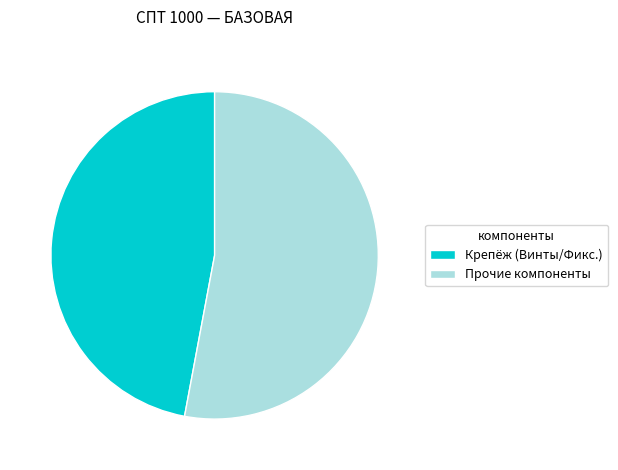

Is Прочие компоненты the majority of the pie?

Yes